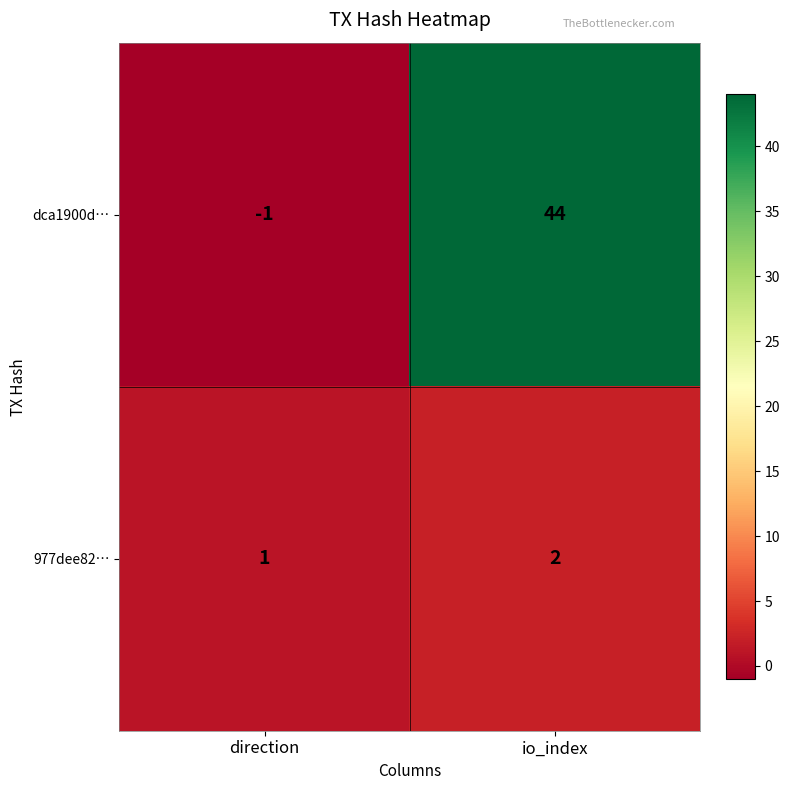

Reading left to right, transcribe all the data shown in this chart.

dca1900d…: -1	44
977dee82…: 1	2